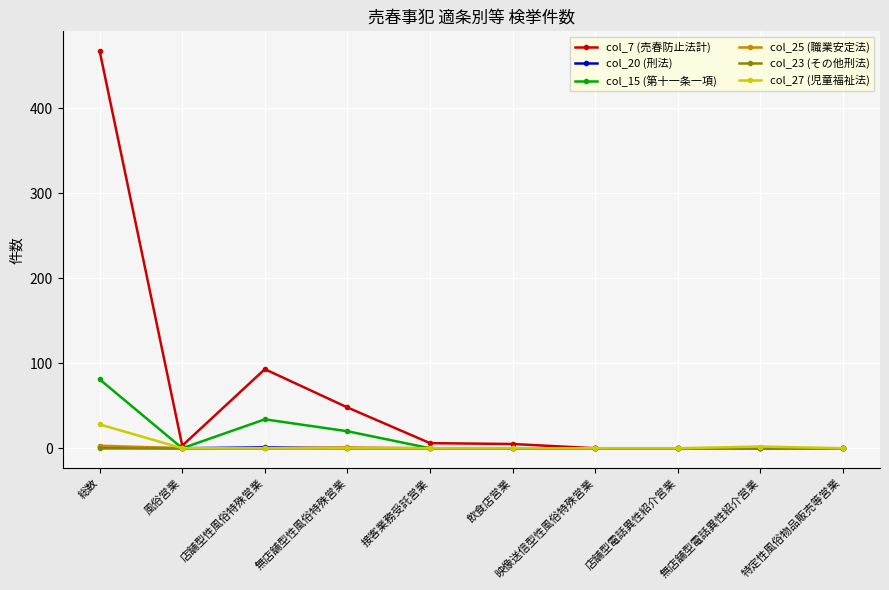

Is it true that col_15 (第十一条一項) equals 20 at 総数?

False